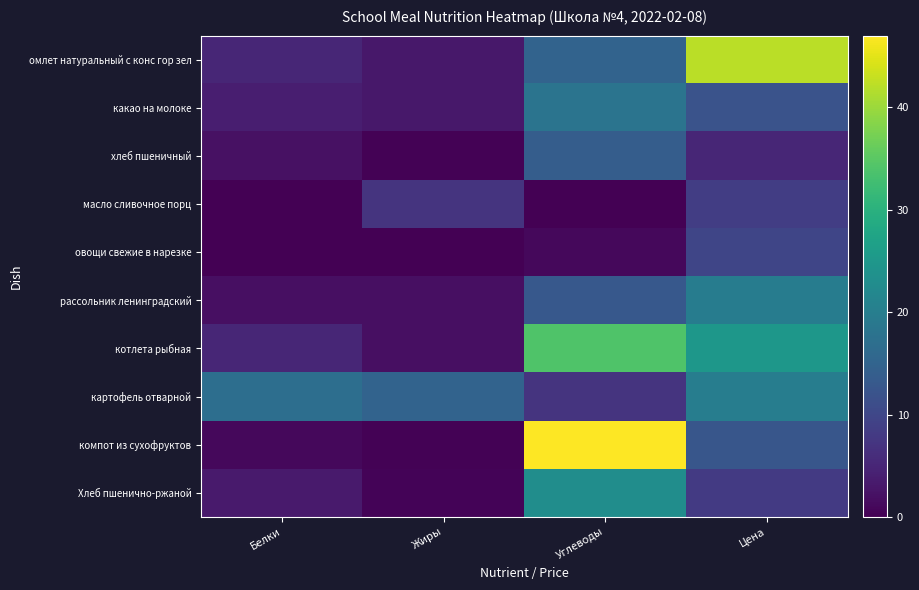

Rank the series at Жиры from lowest to highest value.

овощи свежие в нарезке, компот из сухофруктов, хлеб пшеничный, Хлеб пшенично-ржаной, рассольник ленинградский, котлета рыбная, омлет натуральный с конс гор зел, какао на молоке, масло сливочное порц, картофель отварной